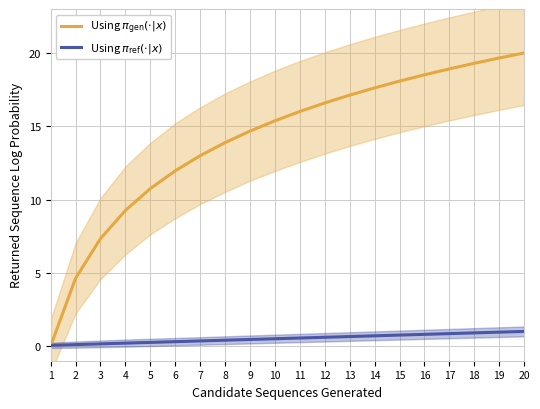

Reading right to left, list all the values displayed in this chart.

Using $\pi_{\mathrm{gen}}(\cdot|x)$: 20.0	19.7	19.3	18.9	18.5	18.1	17.6	17.1	16.6	16.0	15.4	14.7	13.9	13.0	12.0	10.7	9.3	7.3	4.6	0.0
Using $\pi_{\mathrm{ref}}(\cdot|x)$: 1.0	1.0	0.9	0.9	0.8	0.8	0.7	0.7	0.6	0.6	0.5	0.5	0.4	0.4	0.3	0.2	0.2	0.2	0.1	0.1